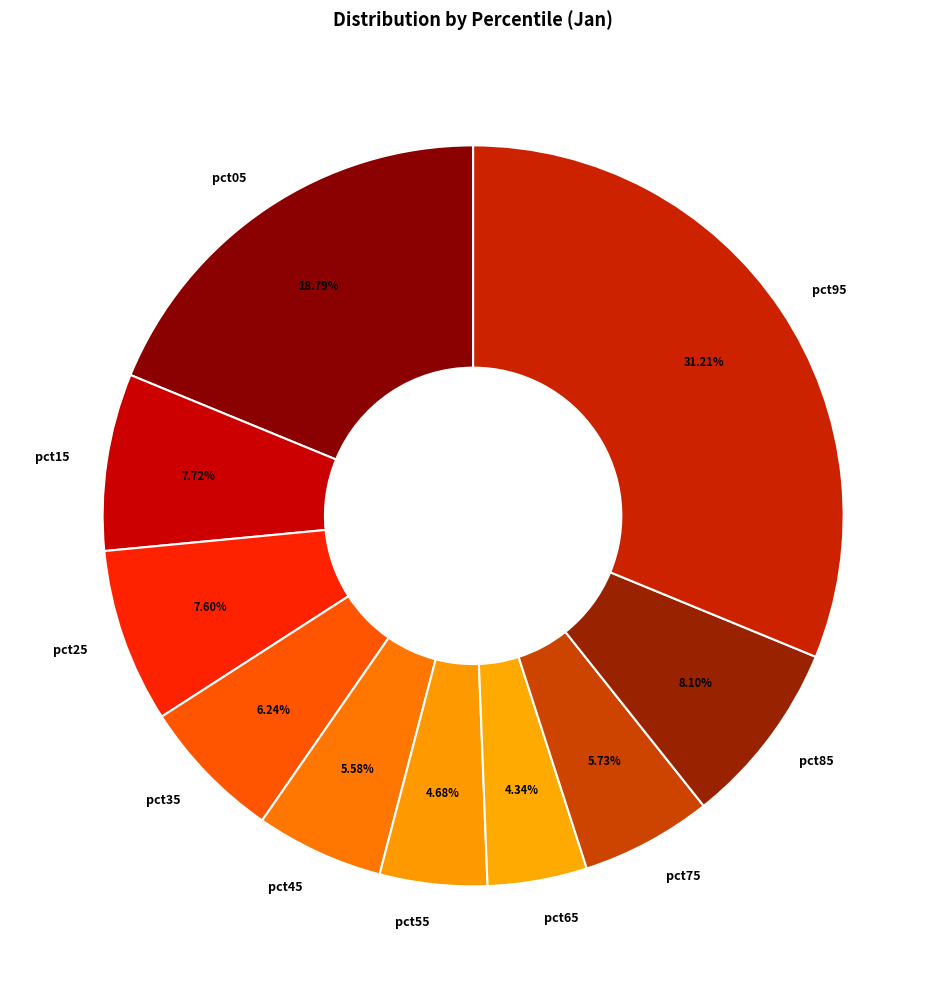

Which category has the biggest portion of the pie?

pct95